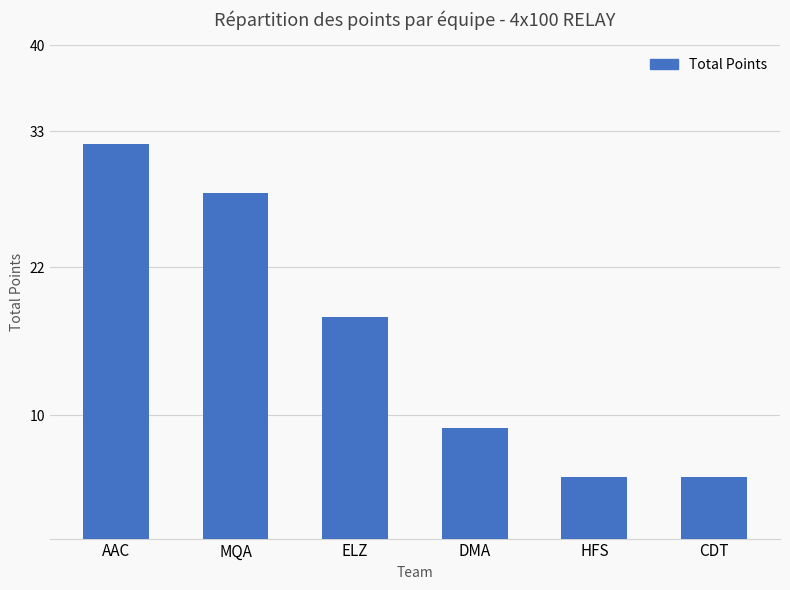

How many categories are shown in the chart?

6